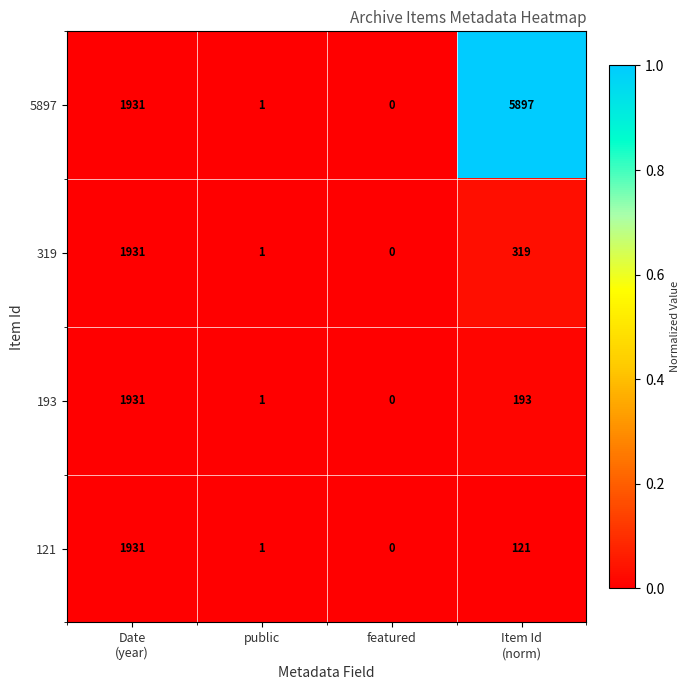

Which series has the largest total across all categories?

5897